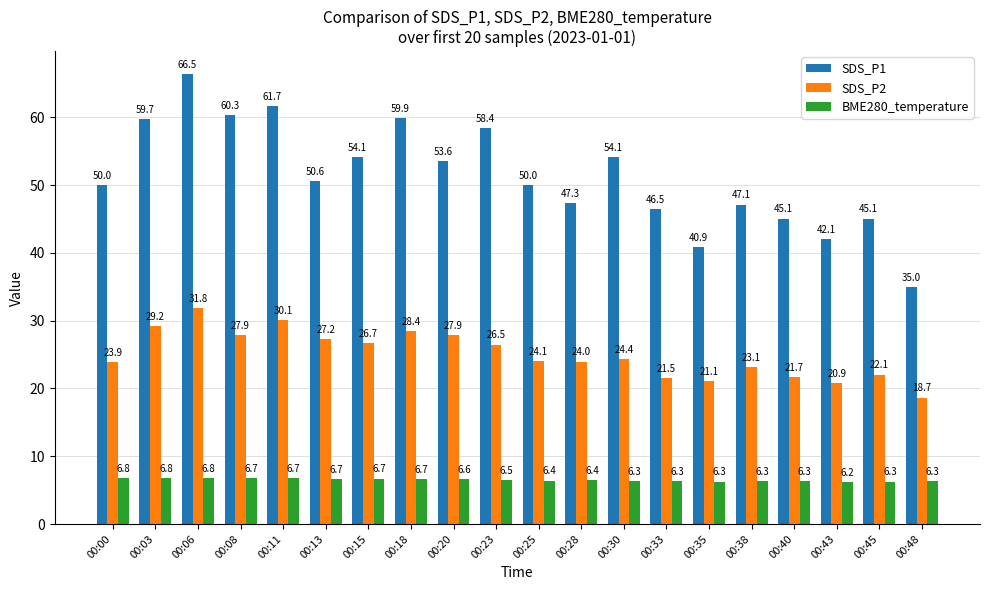

Which series has the widest spread of values?

SDS_P1